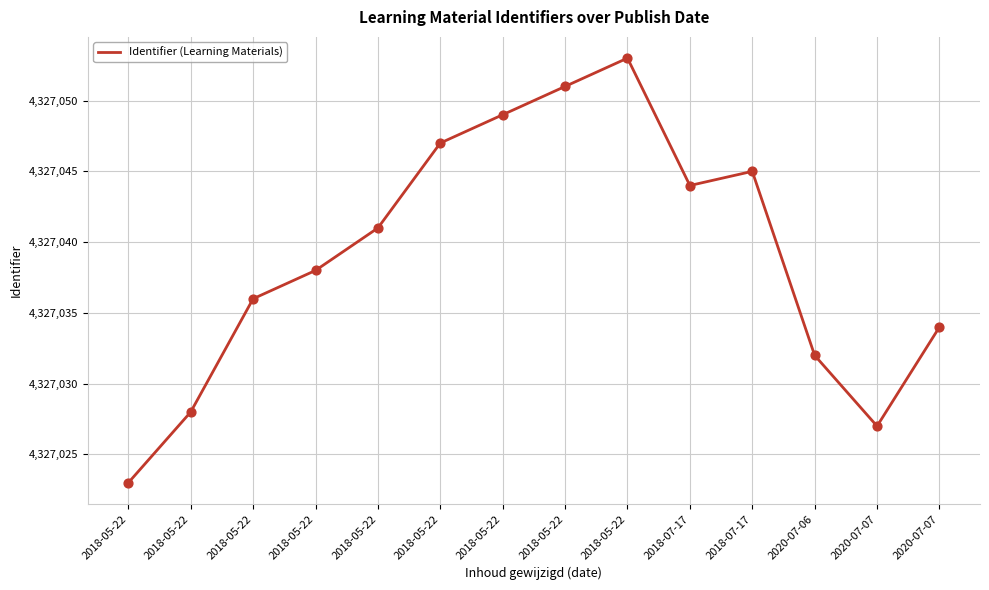

What is the ratio of the value at 2018-05-22 to the value at 2018-05-22?

1.0